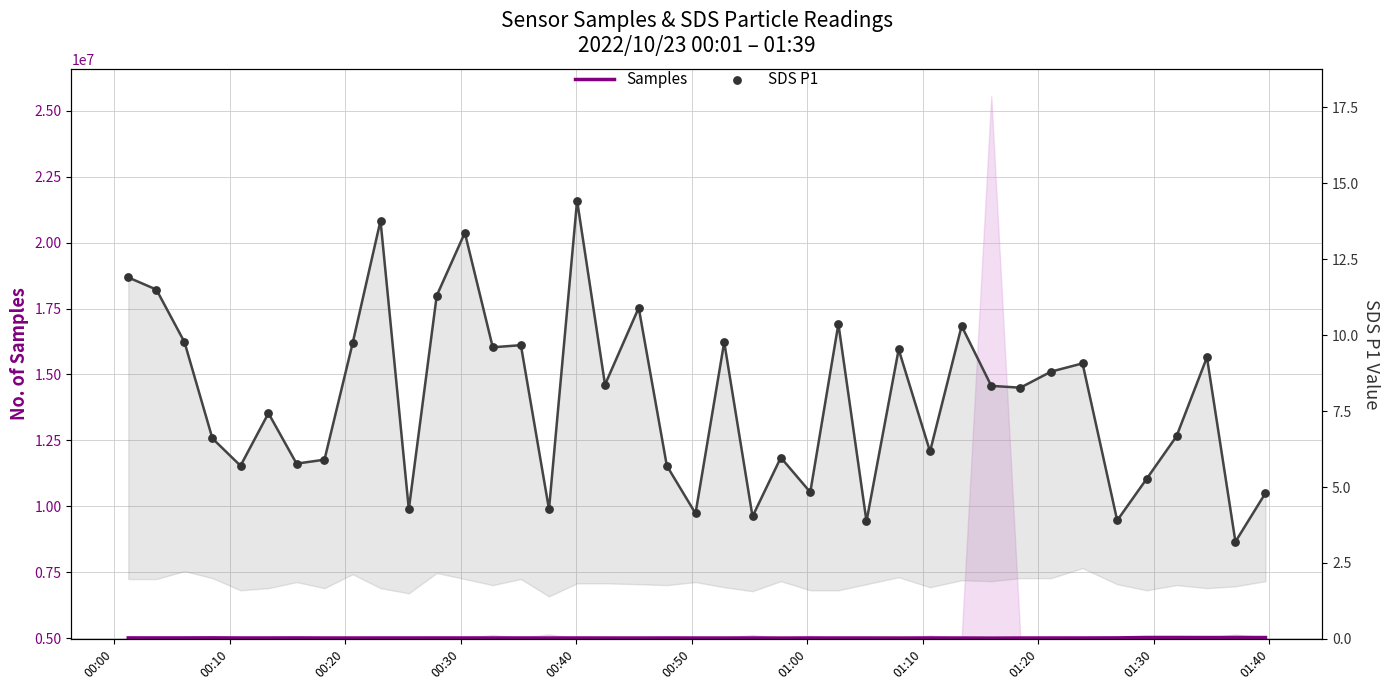

What are all the series names shown in the legend?

Samples, SDS P1